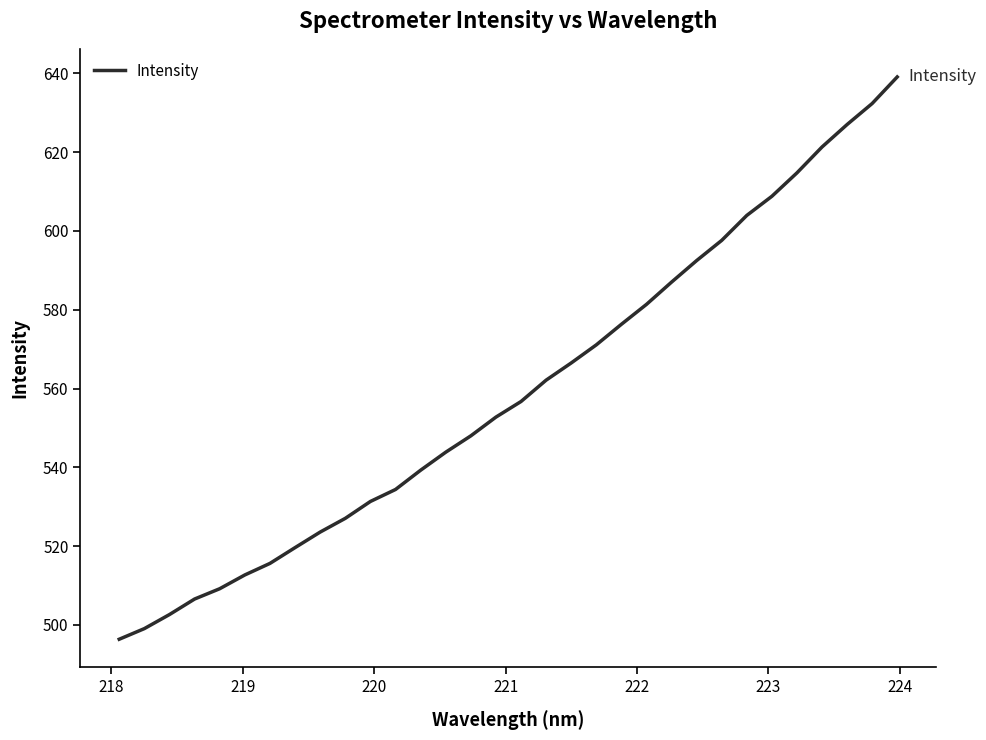

What is the difference between the maximum and minimum values?

142.7